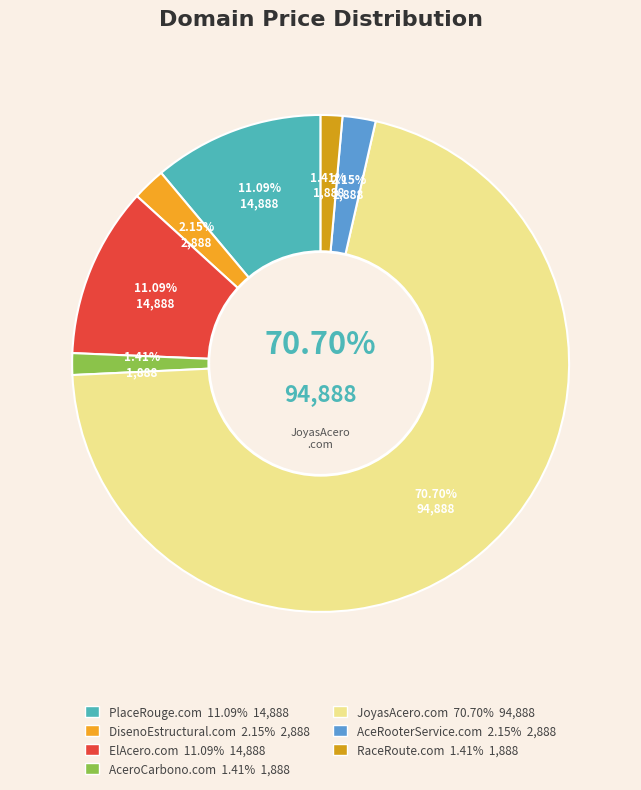

To the nearest percent, what is the difference between the largest and smallest slice percentages?

69%